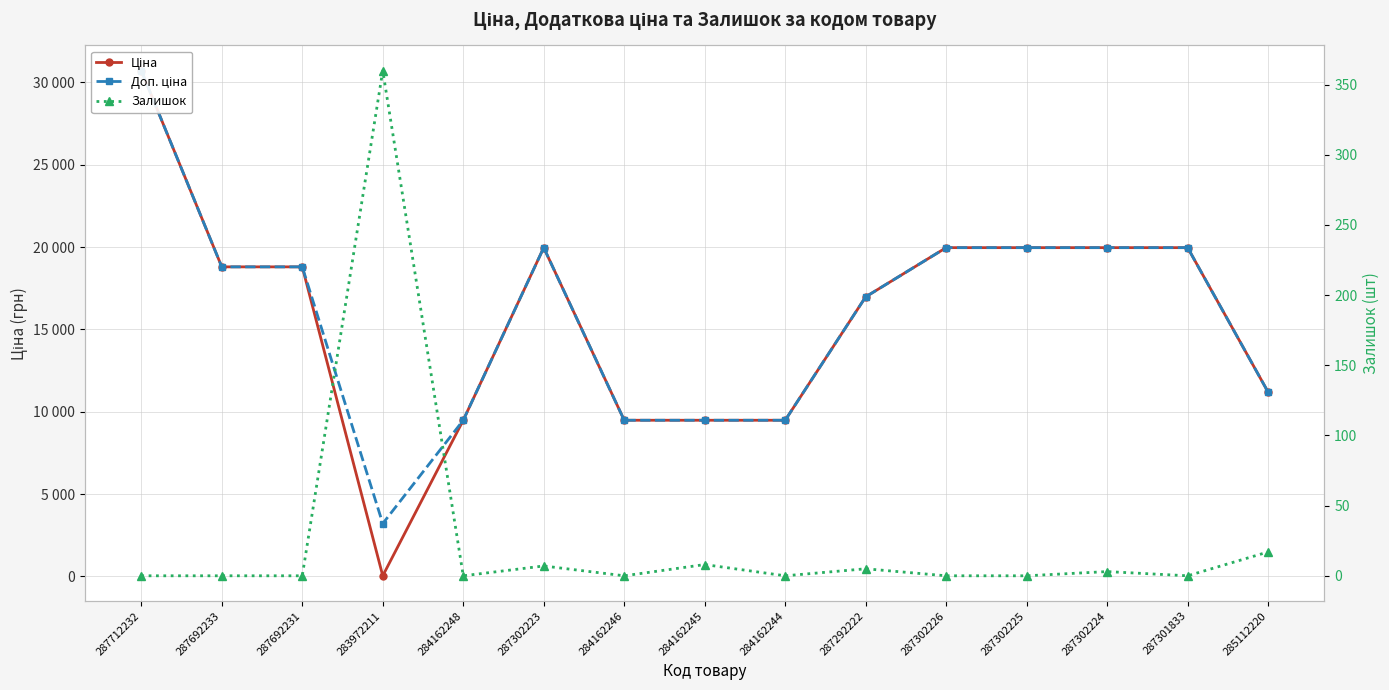

What is the label of the 14th point from the left?

287301833